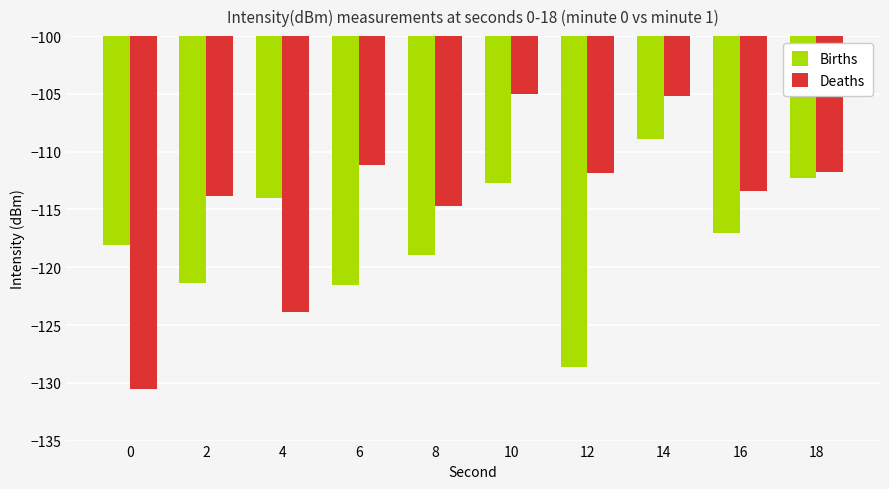

Is it true that Births equals -114.0 at 4?

True